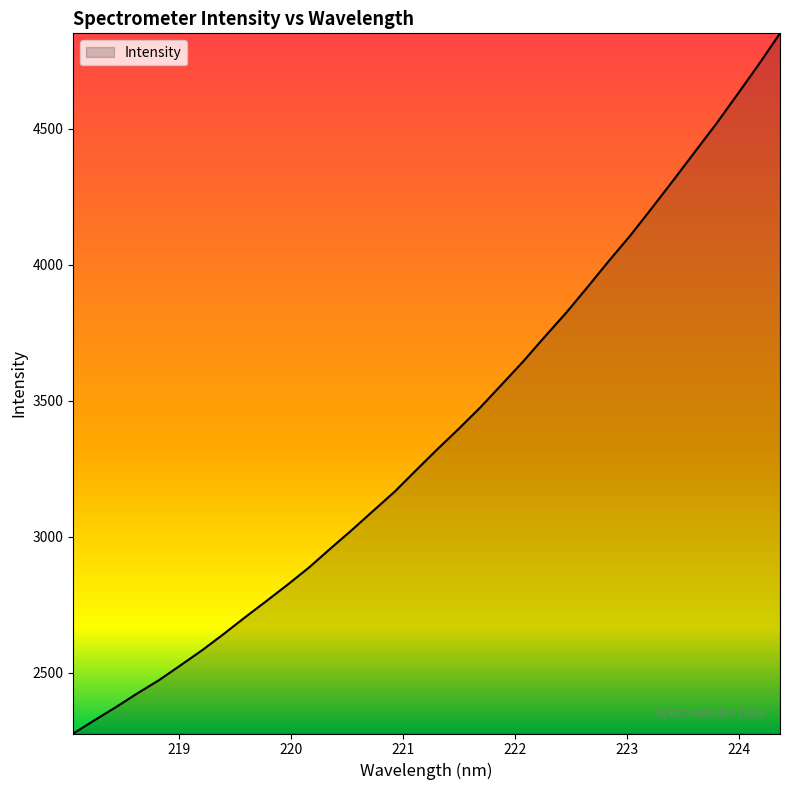

What is the difference between the maximum and minimum values?

2572.9